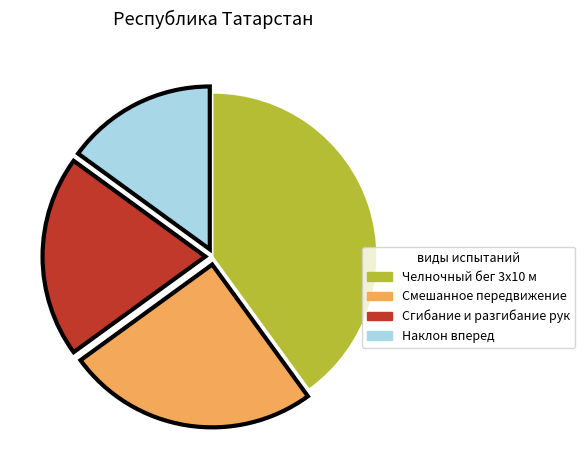

Which has a higher value, Наклон вперед or Смешанное передвижение?

Смешанное передвижение